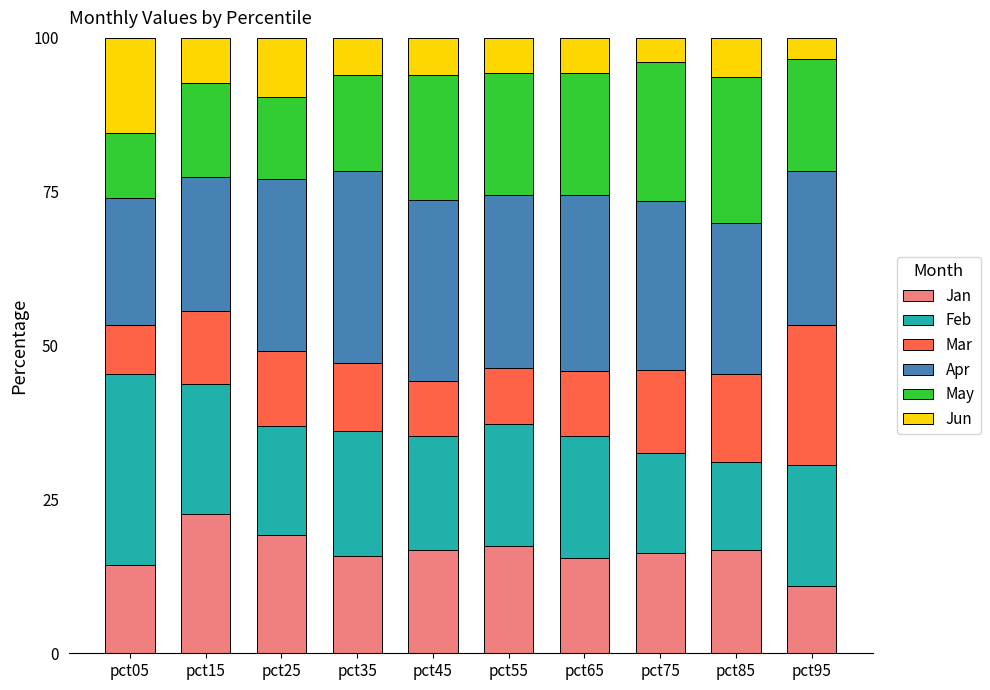

Count the number of categories in the chart.

10